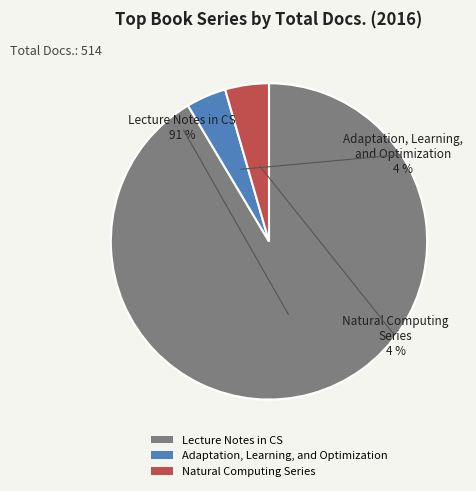

What is the smallest slice in the pie chart?

Adaptation, Learning, and Optimization